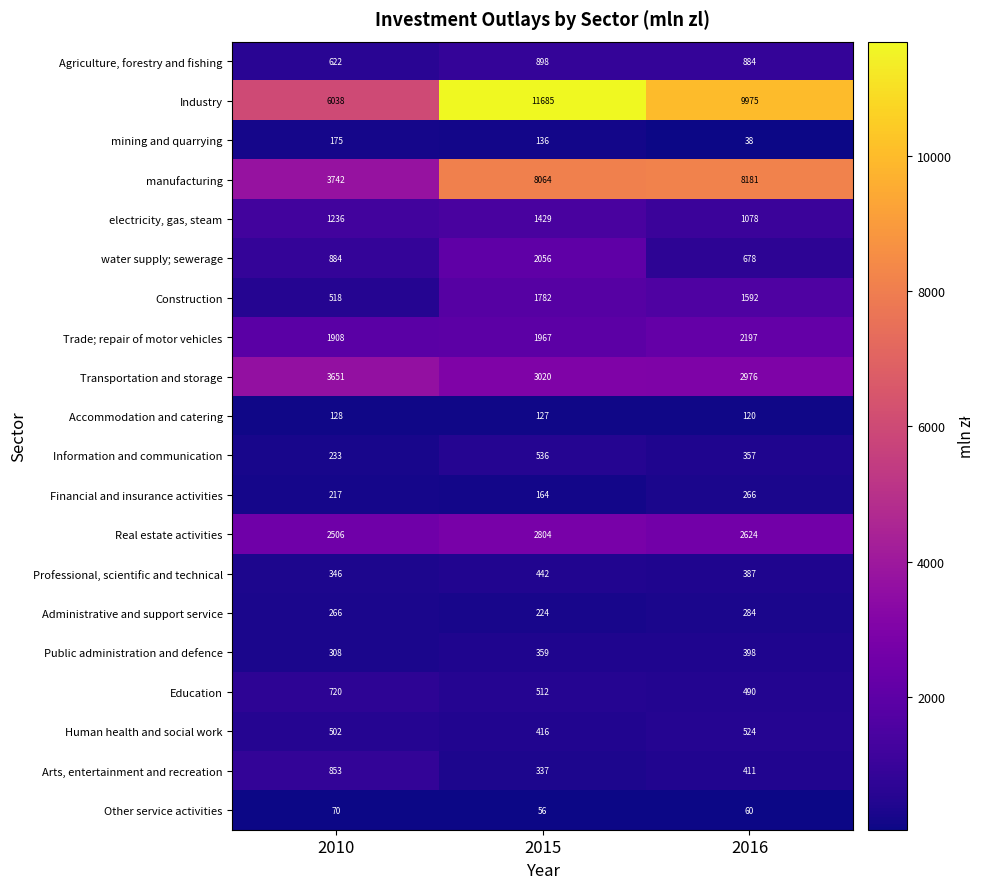

Which series has the largest range (max minus min)?

Industry